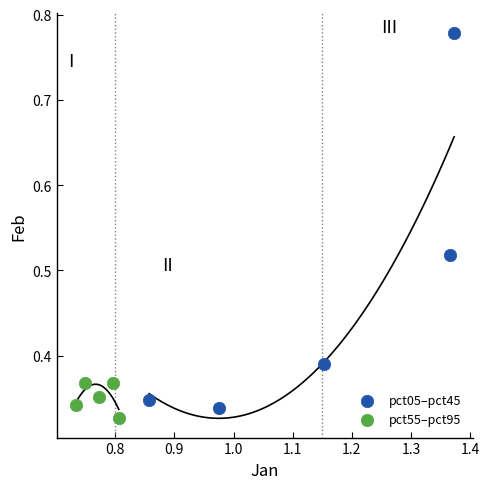

What are all the series names shown in the legend?

pct05–pct45, pct55–pct95